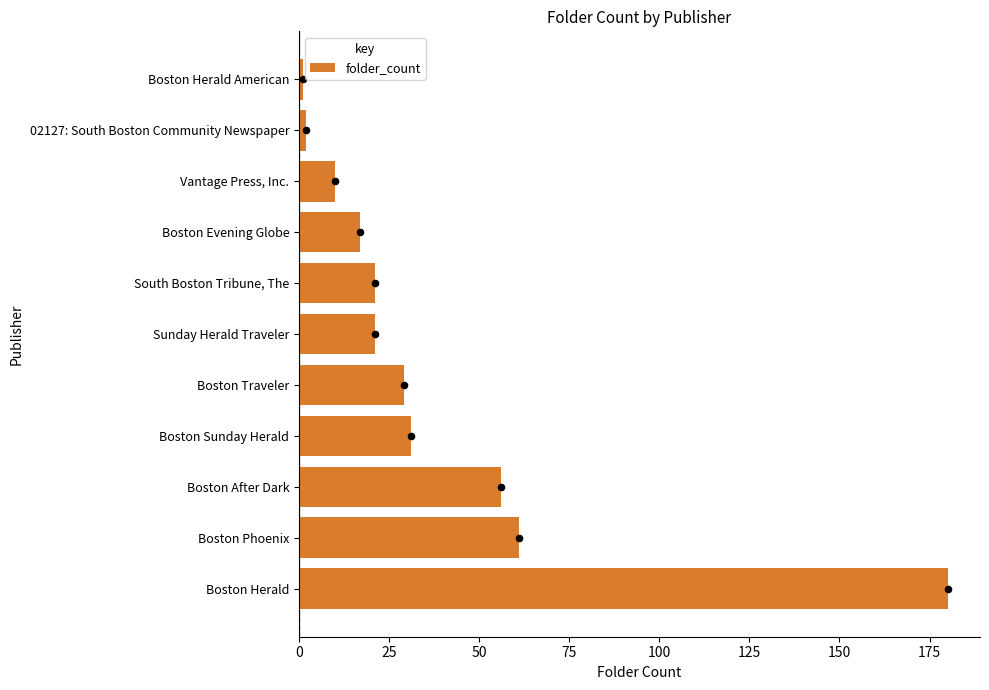

At which label does folder_count reach its peak?

Boston Herald